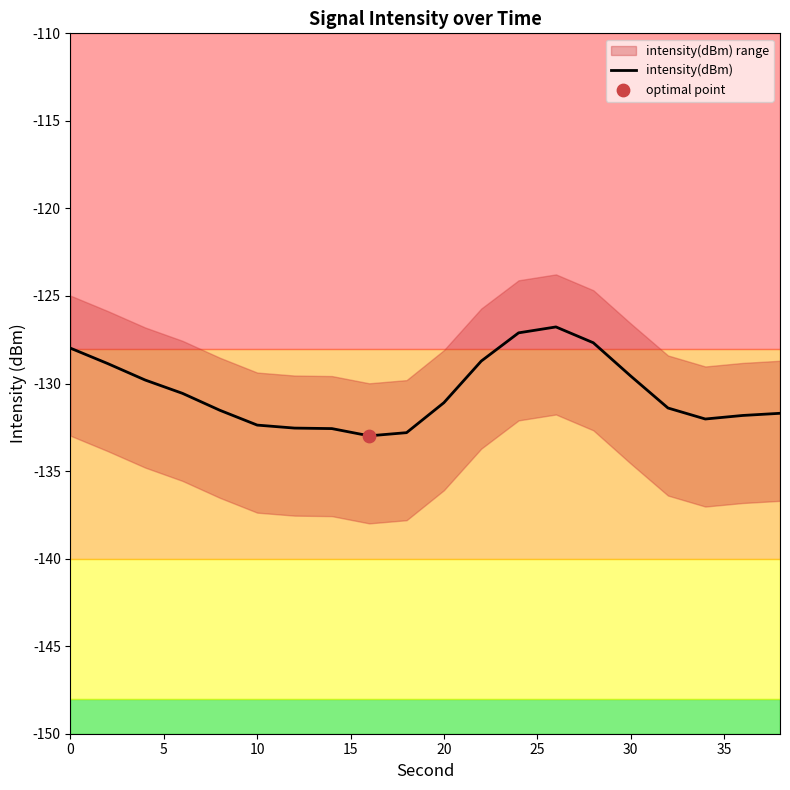

What is the maximum value for intensity(dBm)?

-126.8